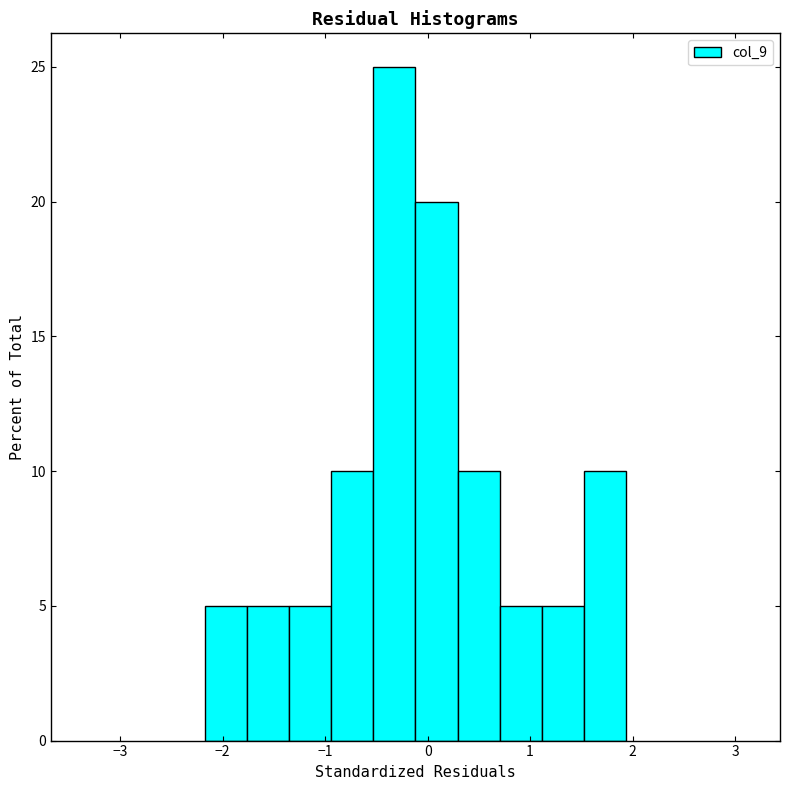

Reading left to right, transcribe this chart: for each bar, give the range it covers on the x-axis and its height. Neither the bar edges nor the heights are printed on the chart, so give them approximately, as read against the axes.

-2.2 to -1.8: 5
-1.8 to -1.4: 5
-1.4 to -0.9: 5
-0.9 to -0.5: 10
-0.5 to -0.1: 25
-0.1 to 0.3: 20
0.3 to 0.7: 10
0.7 to 1.1: 5
1.1 to 1.5: 5
1.5 to 1.9: 10